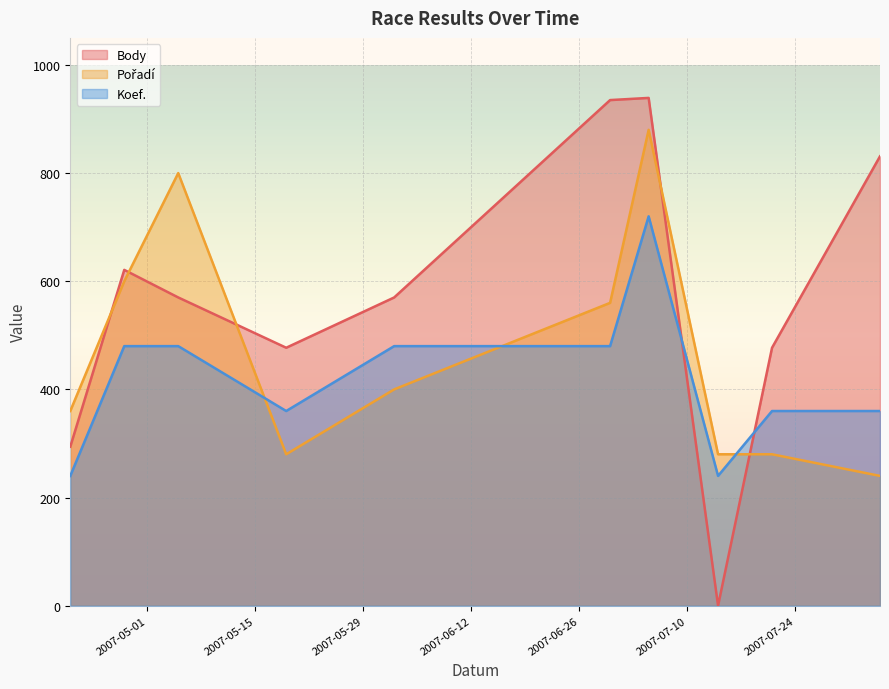

How many lines are shown in the chart?

3